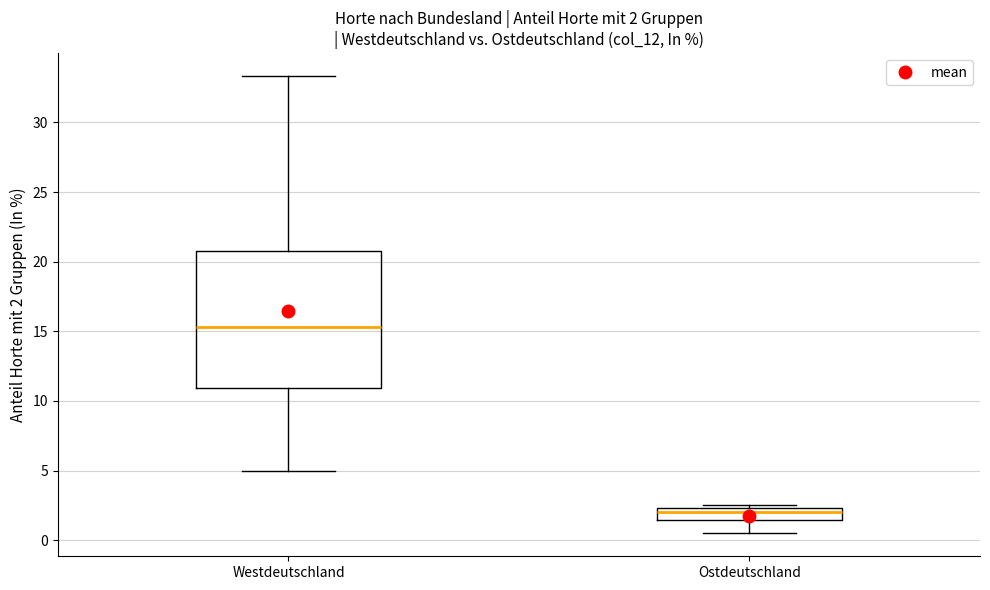

Which box is the tallest, from its lower edge to its upper edge?

Westdeutschland